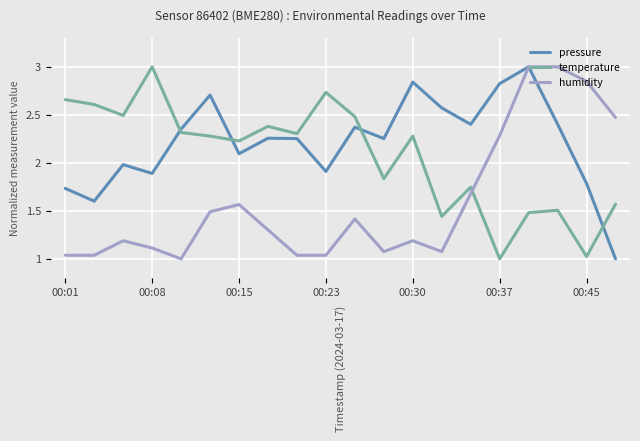

What is the highest value of the humidity series?

3.0